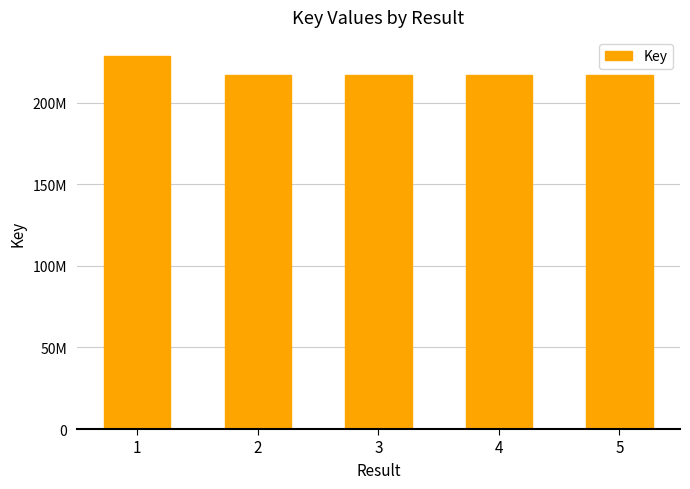

At which label does the data first exceed 216881492?

1